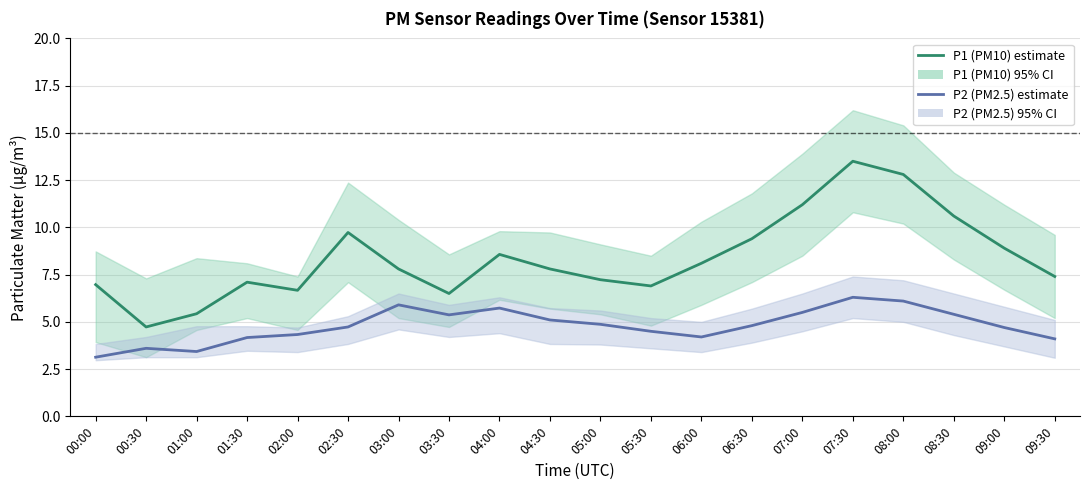

At which category is the sum across all series the highest?

07:30